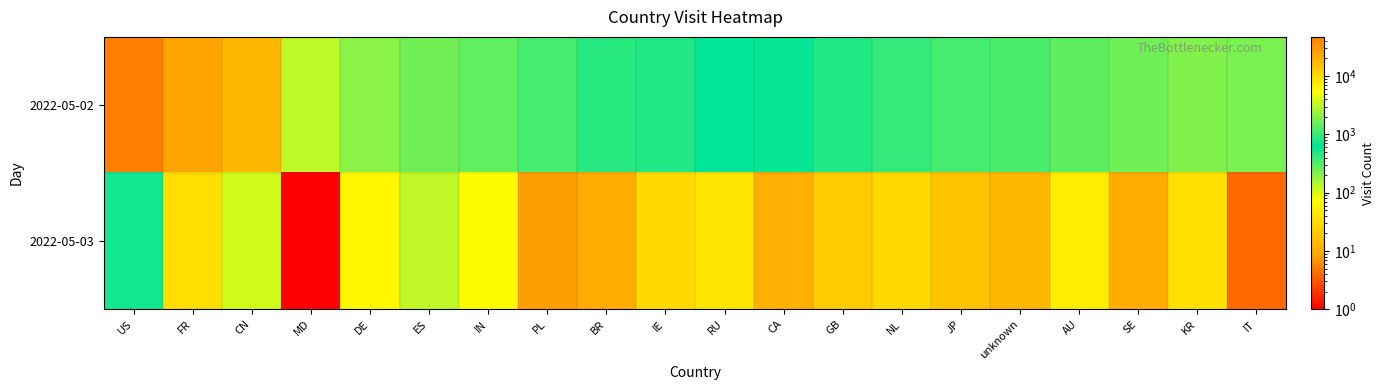

At which category does the chart reach its minimum across all series?

MD